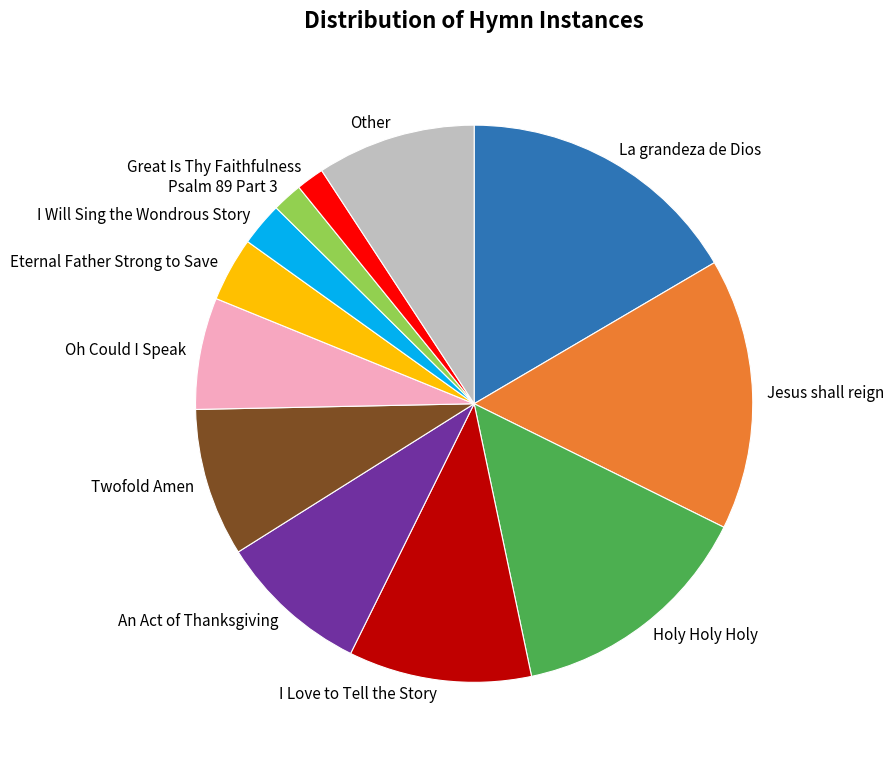

What is the ratio of the value at La grandeza de Dios to the value at Other?

1.8